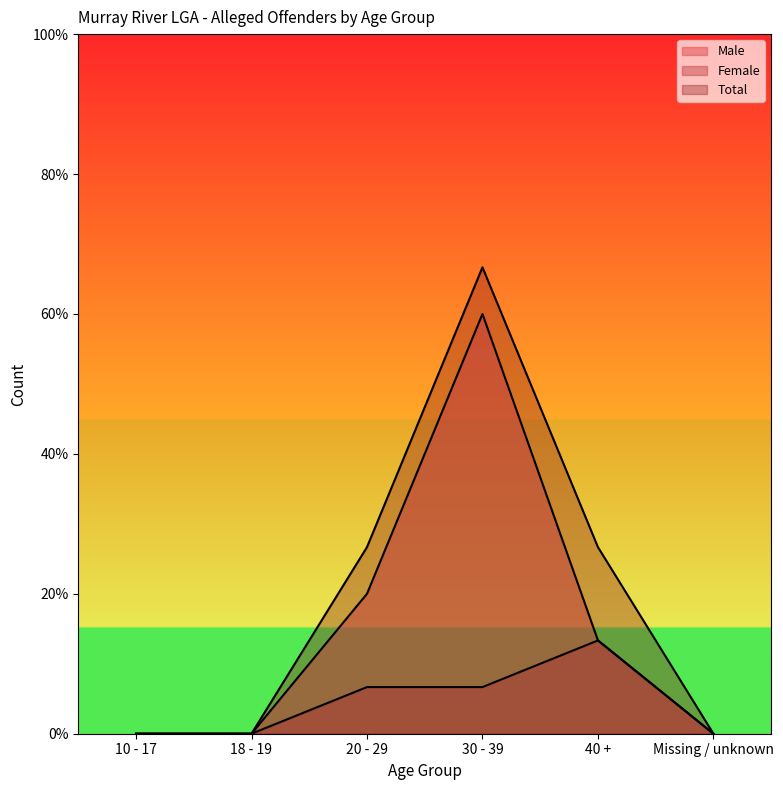

At which label does Male first exceed 2?

20 - 29